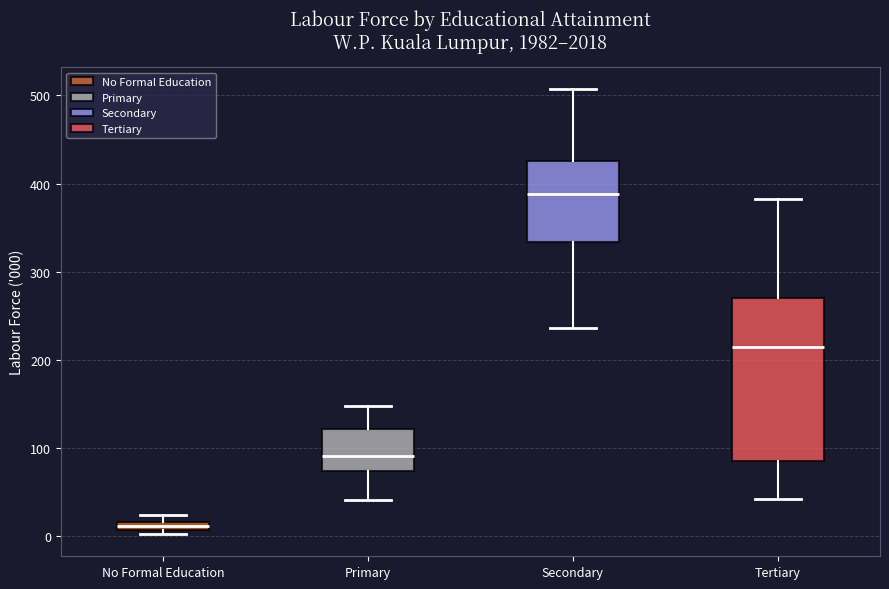

Where does the upper whisker of the box for Tertiary end on the y-axis? The values are not printed on the chart, so give them approximately, as read against the axis.

380